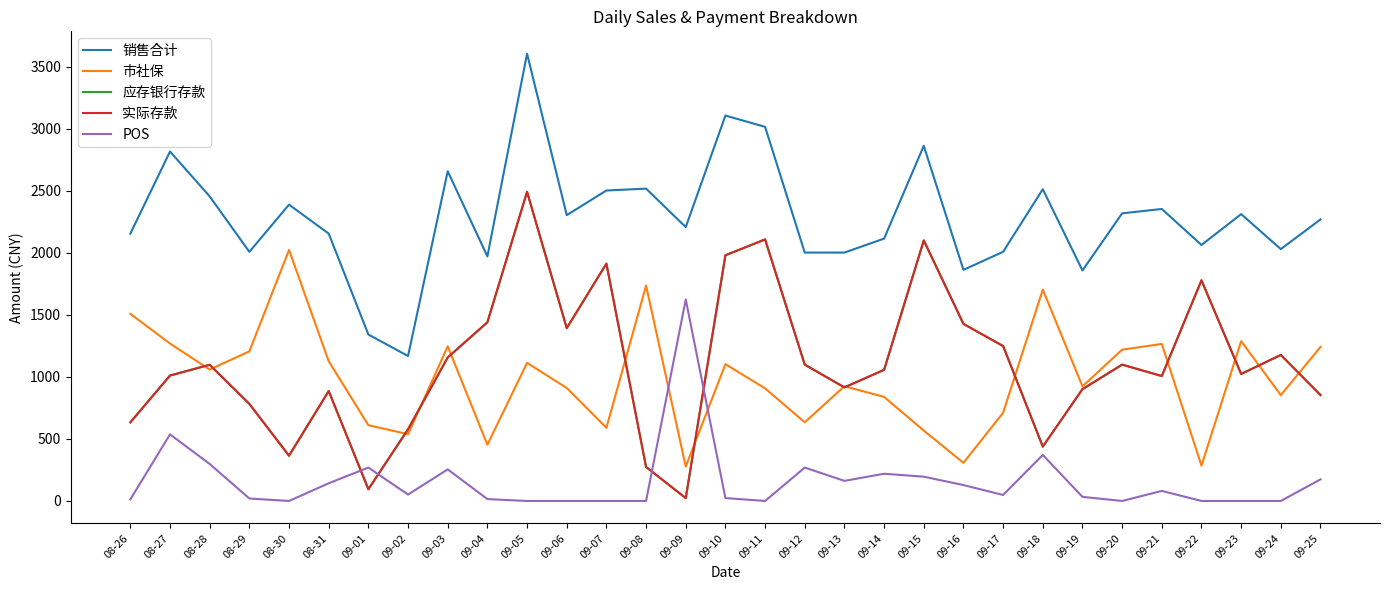

Which label corresponds to the largest value in the chart?

09-05